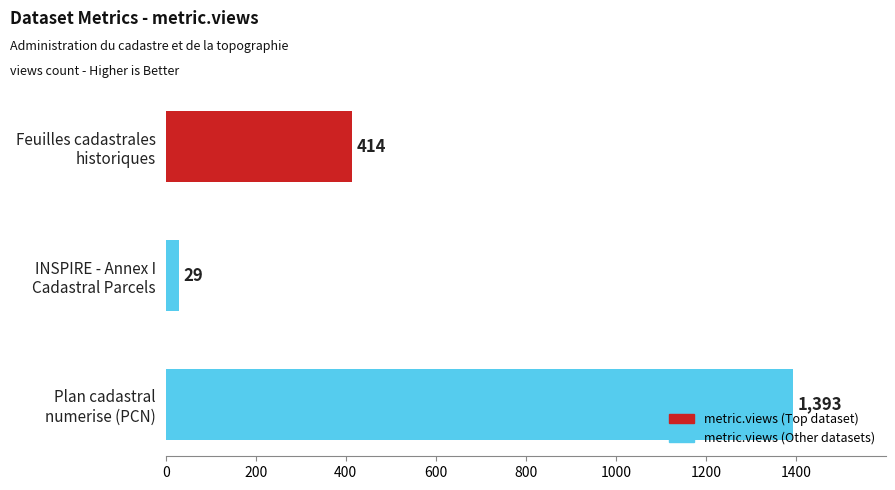

Reading bottom to top, extract all data points from this chart.

1393	29	414